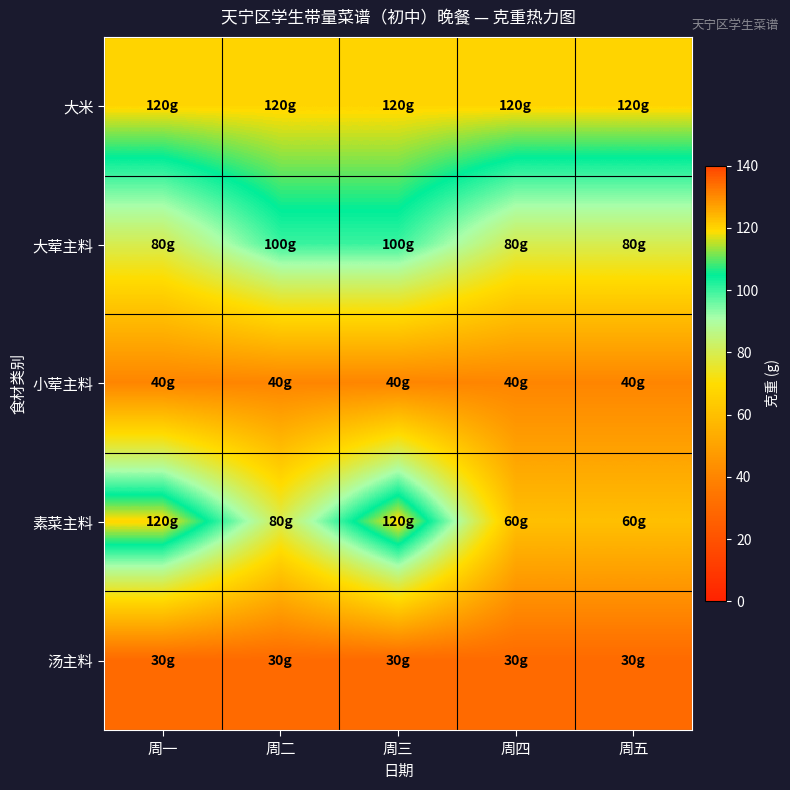

Reading left to right, what are all the values shown in this chart?

大米: 周一=120	周二=120	周三=120	周四=120	周五=120
大荤主料: 周一=80	周二=100	周三=100	周四=80	周五=80
小荤主料: 周一=40	周二=40	周三=40	周四=40	周五=40
素菜主料: 周一=120	周二=80	周三=120	周四=60	周五=60
汤主料: 周一=30	周二=30	周三=30	周四=30	周五=30